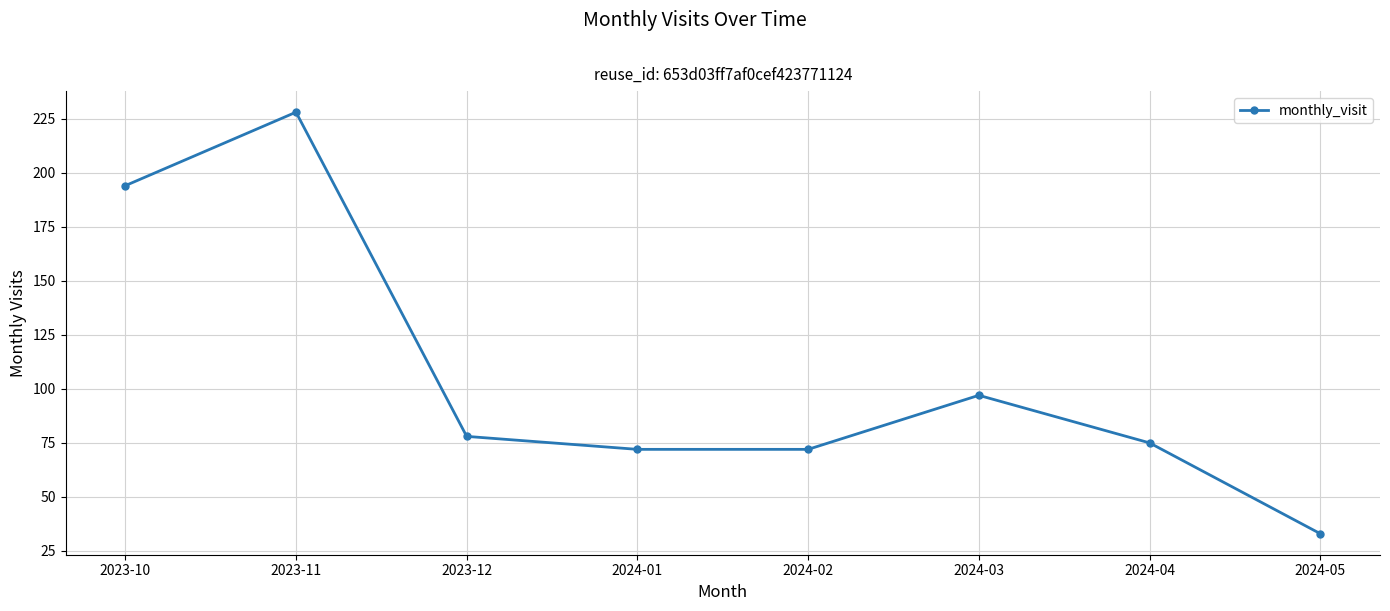

What is the sum of the values at 2024-03 and 2023-11?

325